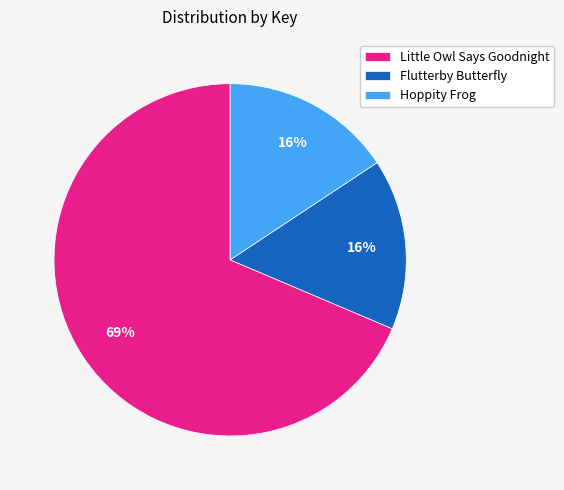

What percentage is the Hoppity Frog slice, to the nearest percent?

16%